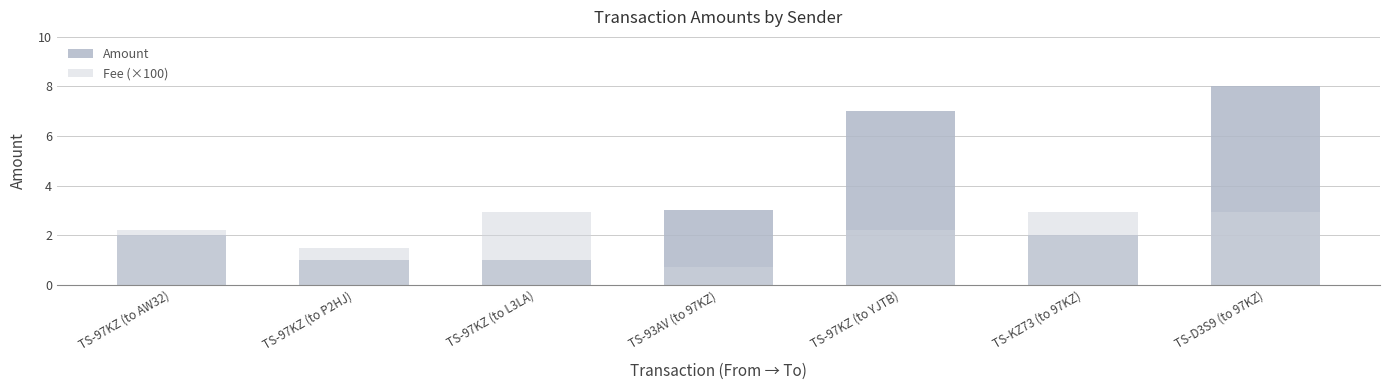

Reading right to left, what are all the values shown in this chart?

Amount: TS-D3S9 (to 97KZ)=8.0	TS-KZ73 (to 97KZ)=2.0	TS-97KZ (to YJTB)=7.0	TS-93AV (to 97KZ)=3.0	TS-97KZ (to L3LA)=1.0	TS-97KZ (to P2HJ)=1.0	TS-97KZ (to AW32)=2.0
Fee (×100): TS-D3S9 (to 97KZ)=2.9	TS-KZ73 (to 97KZ)=2.9	TS-97KZ (to YJTB)=2.2	TS-93AV (to 97KZ)=0.7	TS-97KZ (to L3LA)=2.9	TS-97KZ (to P2HJ)=1.5	TS-97KZ (to AW32)=2.2